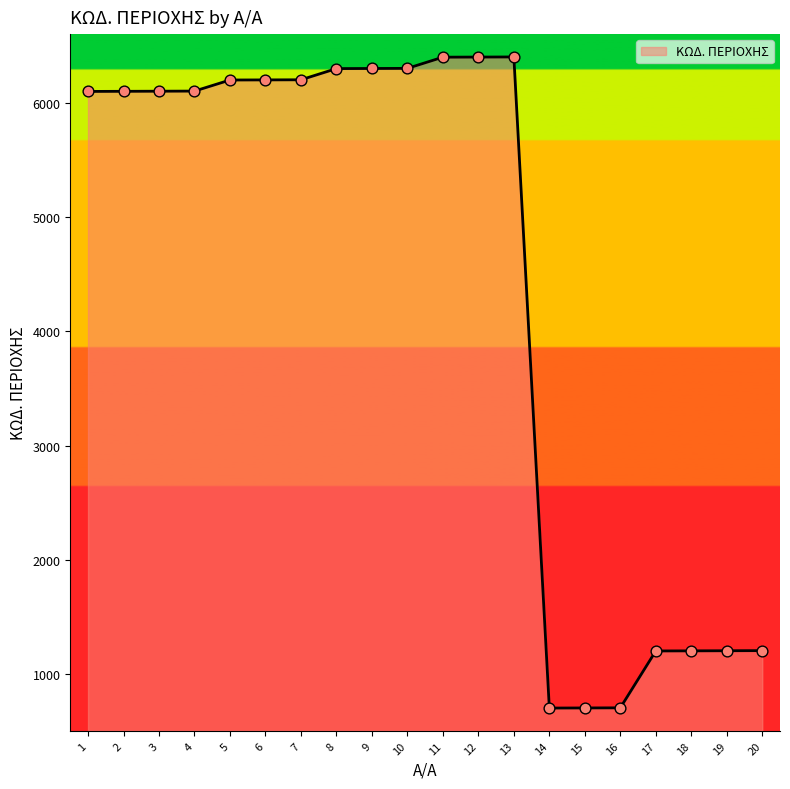

What is the ratio of the value at 19 to the value at 12?

0.2